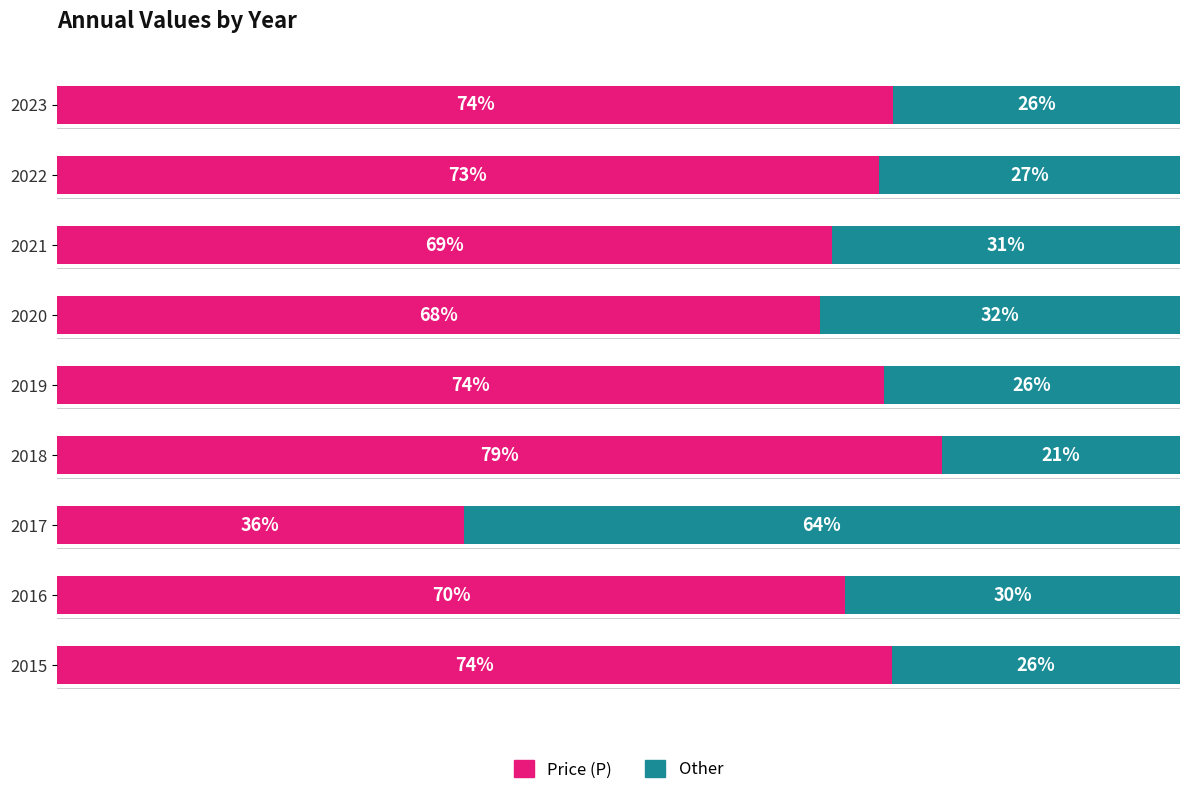

Reading left to right, extract all data points from this chart.

Price (P): 74.5	73.2	69.0	67.9	73.6	78.8	36.2	70.2	74.4
Other: 25.5	26.8	31.0	32.1	26.4	21.2	63.8	29.8	25.6